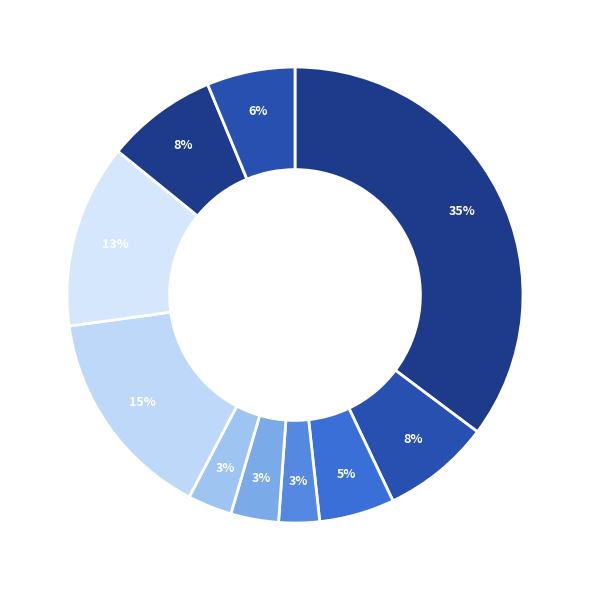

Count the number of slices in the pie.

10